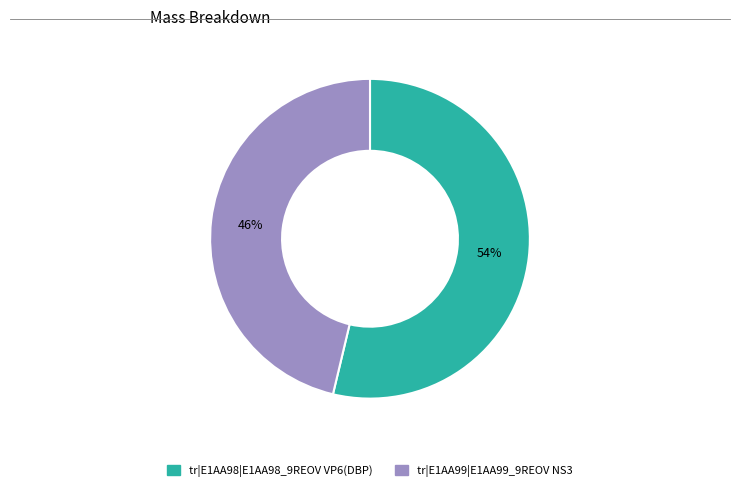

What percentage is the tr|E1AA99|E1AA99_9REOV NS3 slice, to the nearest percent?

46%